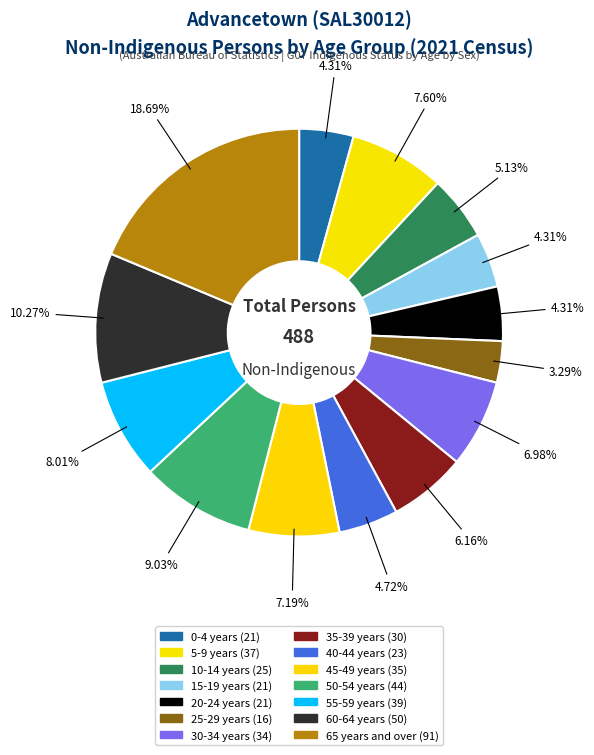

How many segments does this pie chart have?

14